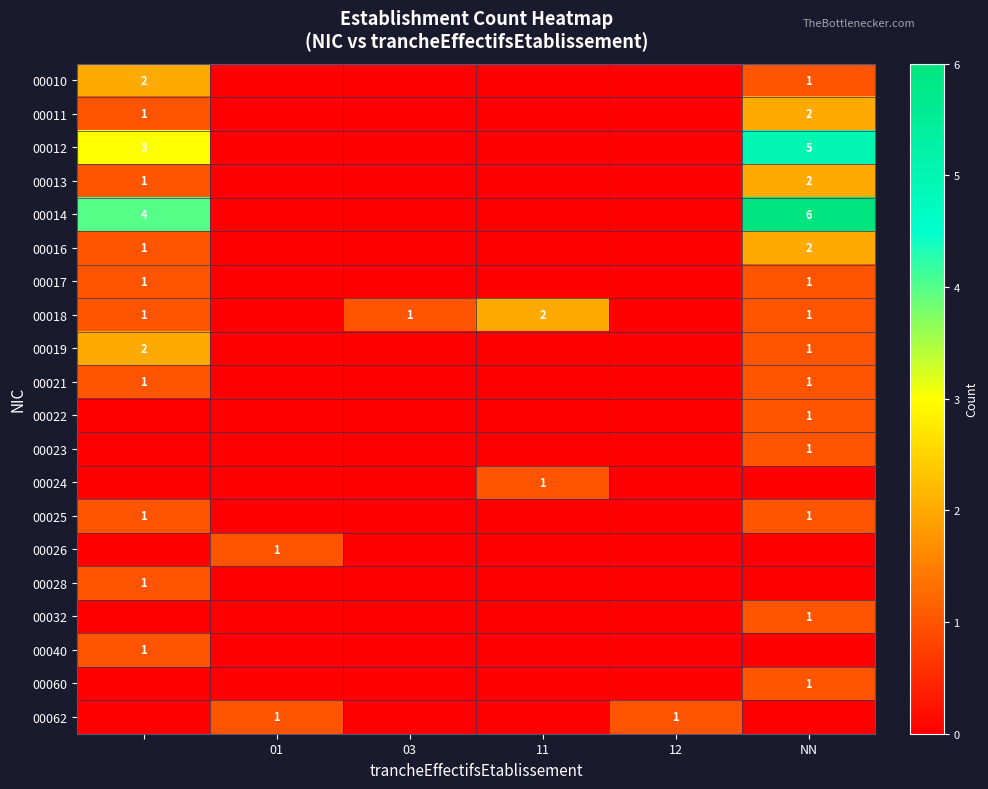

The value of 00019 at NN is 1. True or false?

True